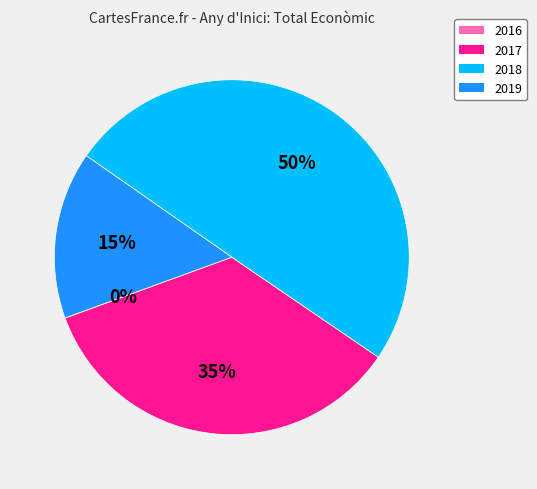

To the nearest percent, what portion does 2019 represent?

15%